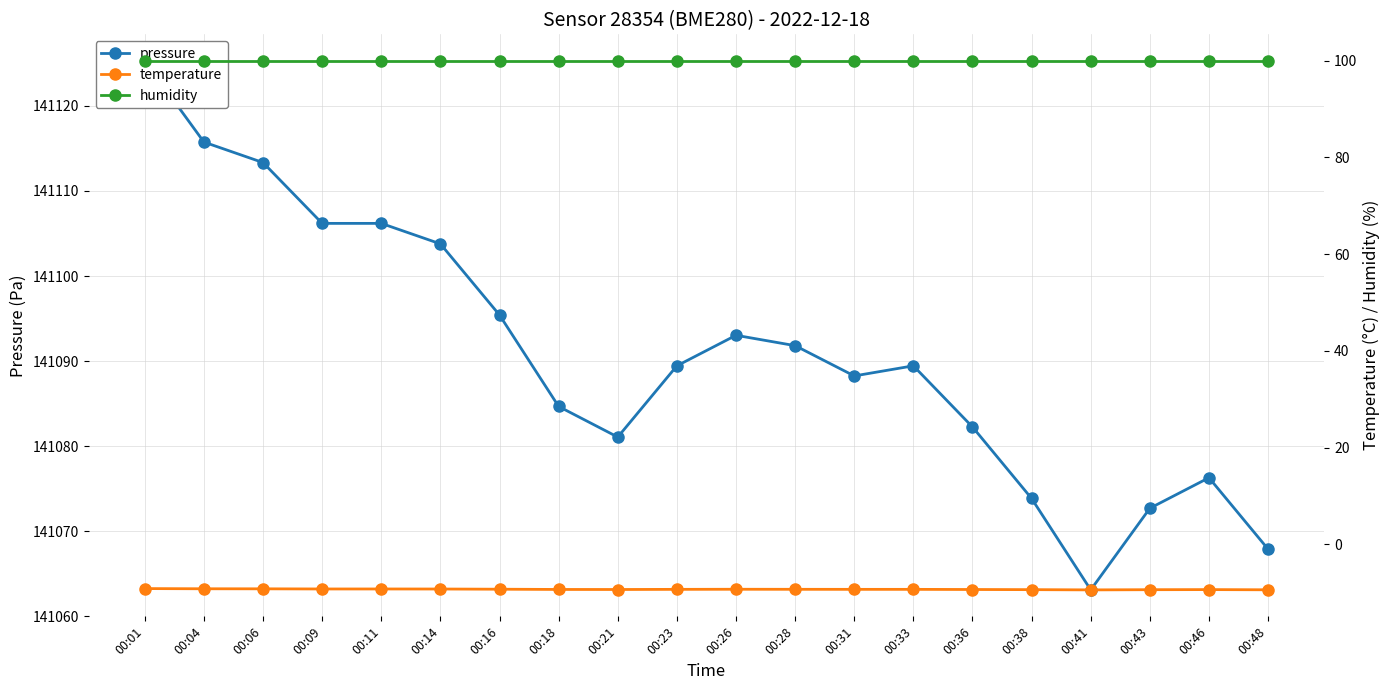

Where is the first local maximum for temperature?

00:26